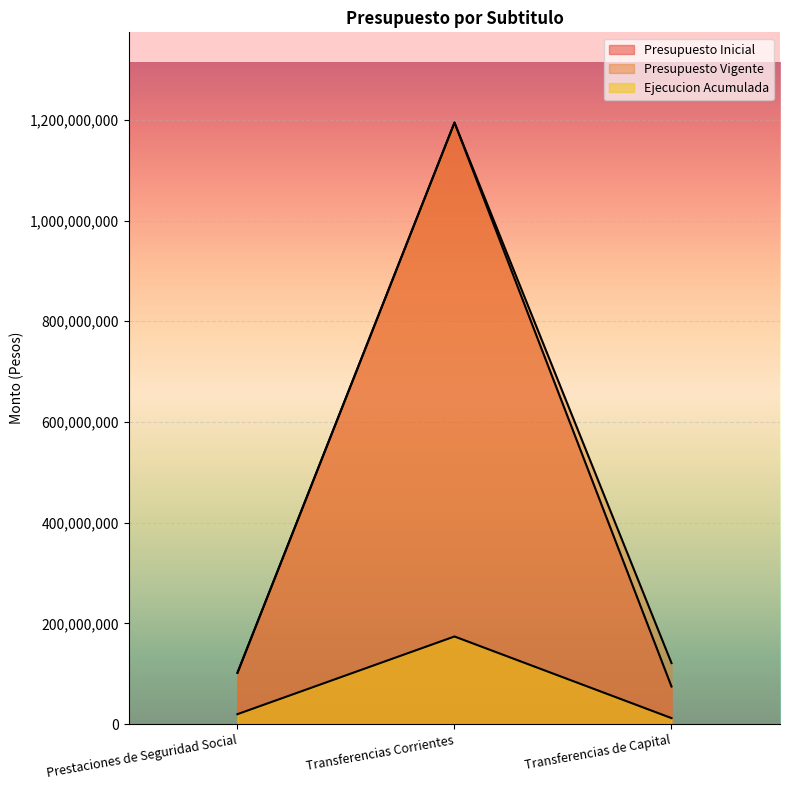

Which series has the widest spread of values?

Presupuesto Inicial